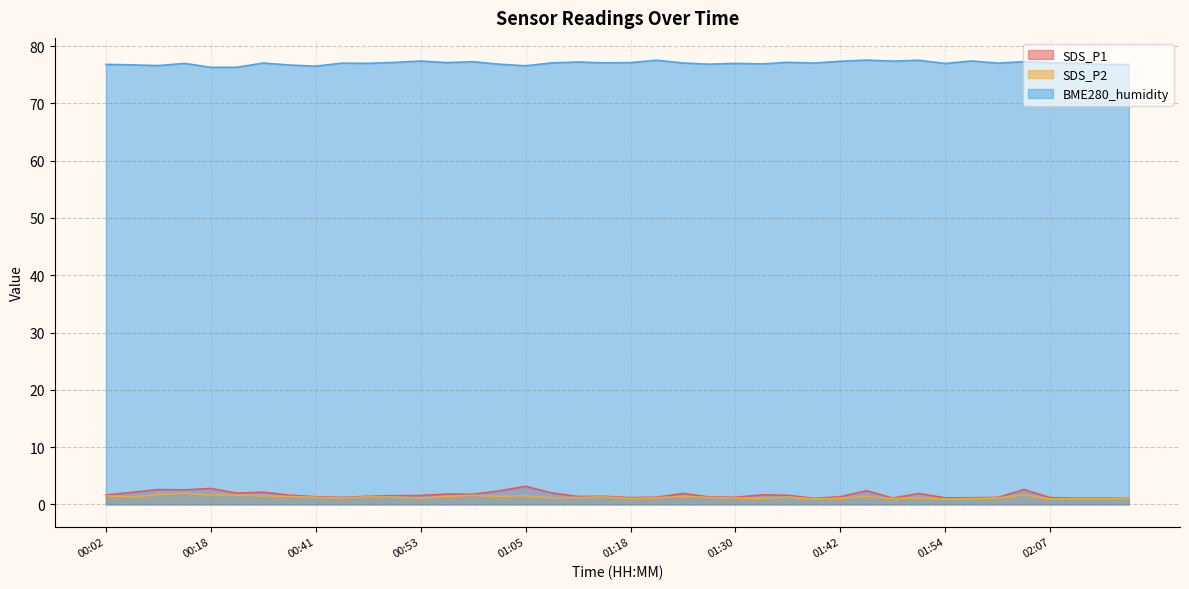

Rank the categories by SDS_P2 value from lowest to highest.

01:54, 02:07, 02:16, 01:39, 02:10, 01:18, 01:48, 01:57, 02:13, 01:33, 01:42, 00:44, 00:53, 01:30, 02:00, 01:09, 01:51, 01:21, 01:12, 01:27, 00:41, 00:06, 00:50, 01:36, 00:47, 01:15, 00:38, 00:56, 01:24, 01:02, 01:45, 00:02, 00:35, 01:05, 00:59, 00:28, 00:18, 02:04, 00:09, 00:12